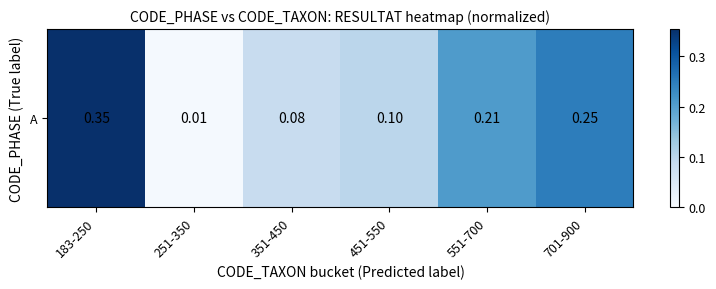

The value at 251-350 is 0.0. True or false?

False